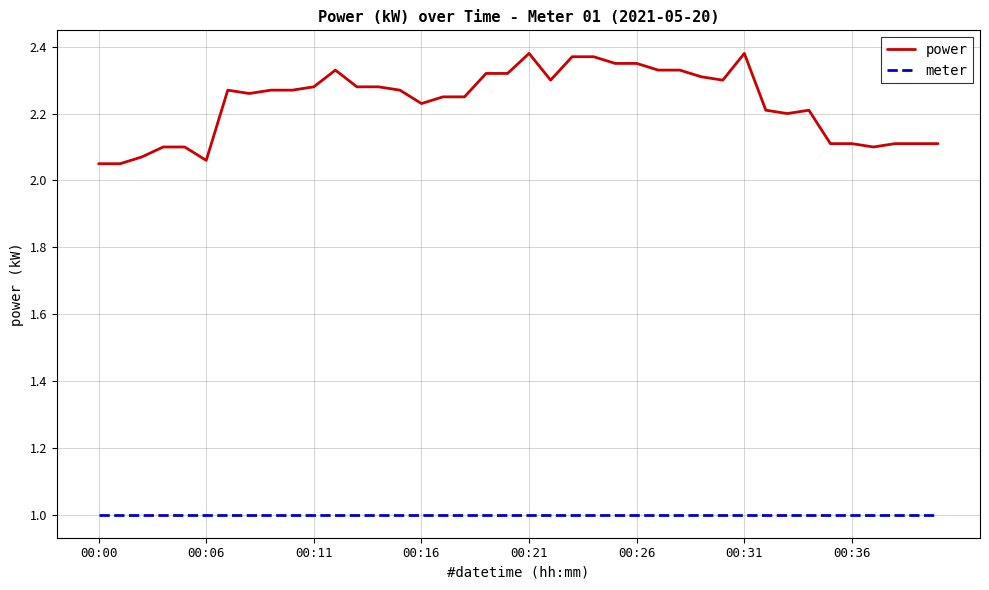

What are all the series names shown in the legend?

power, meter